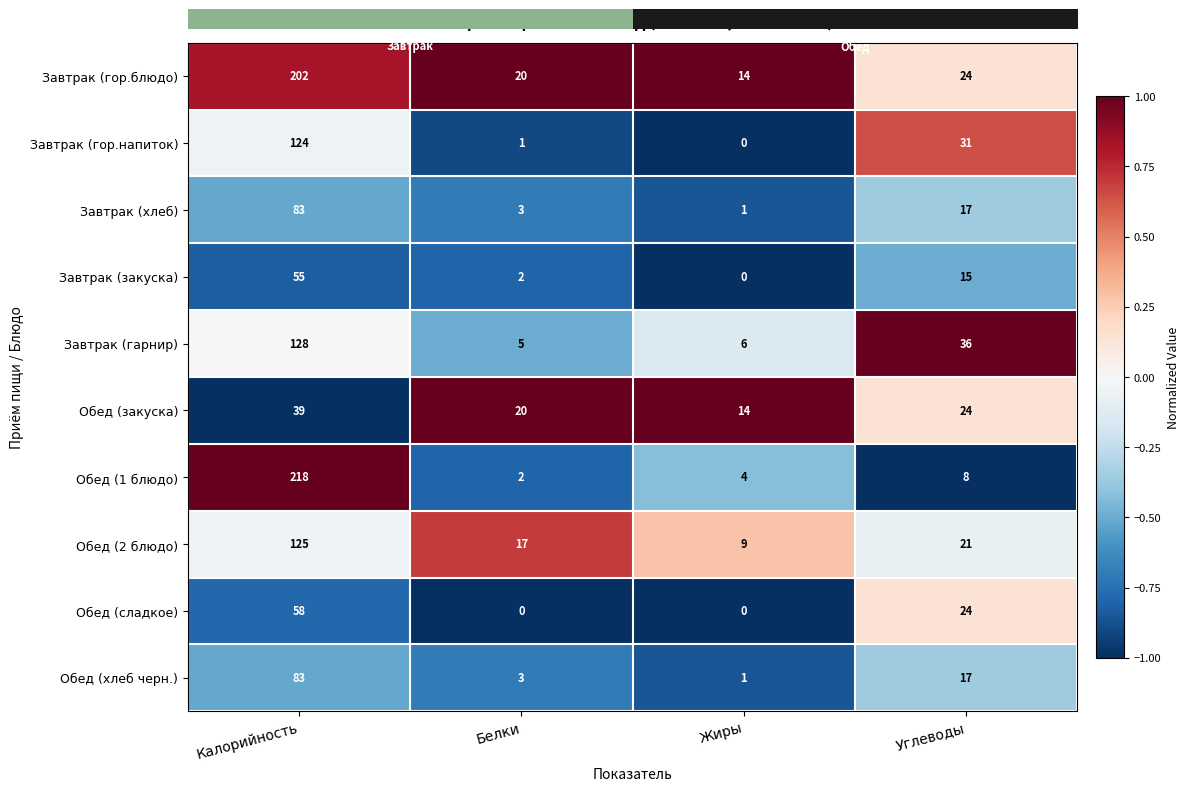

What is the minimum value for Обед (закуска)?

14